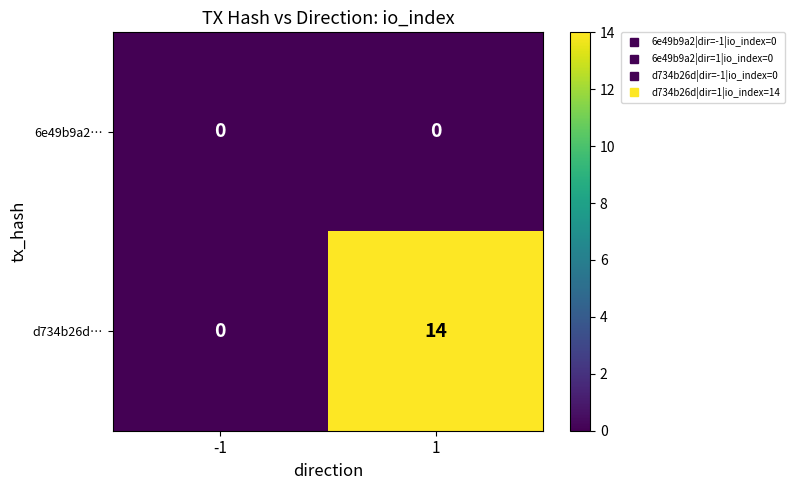

Rank the series by their maximum value, from lowest to highest.

6e49b9a2…, d734b26d…